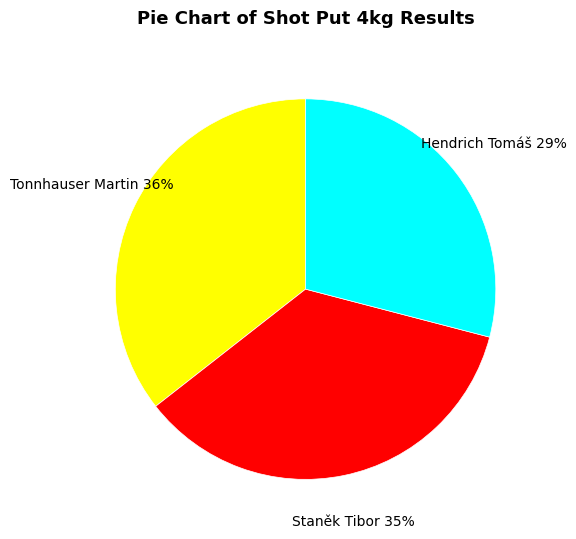

How many slices are in this pie chart?

3